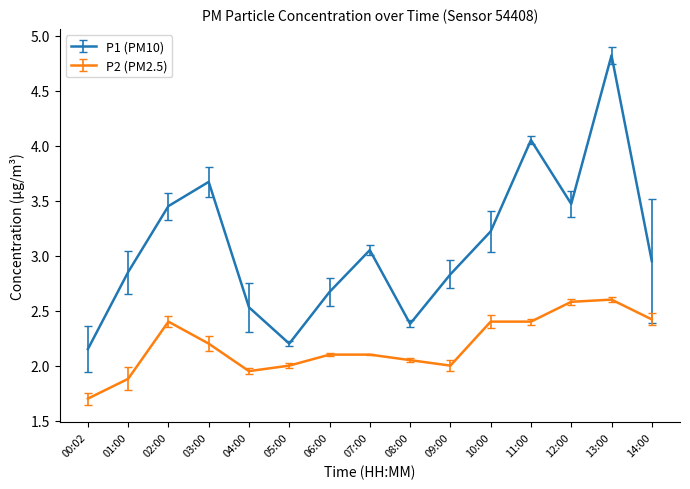

At which category is the sum across all series the highest?

13:00